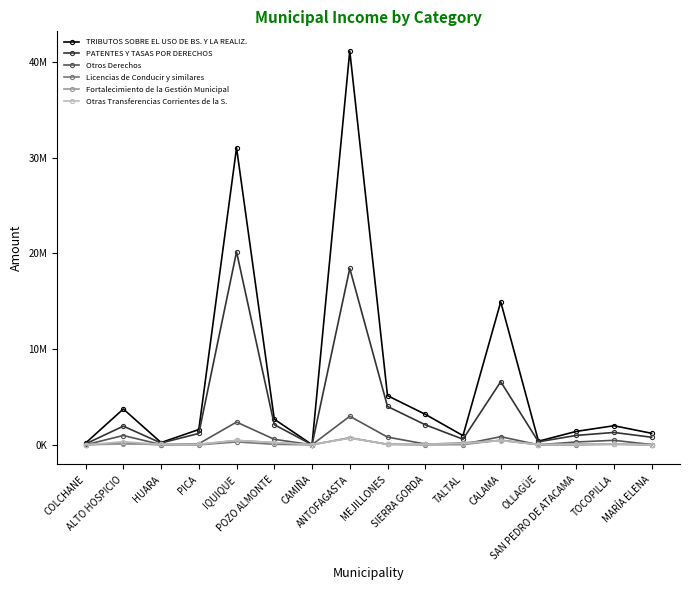

What value does the PATENTES Y TASAS POR DERECHOS series have at SIERRA GORDA, to the nearest 100?

2091500